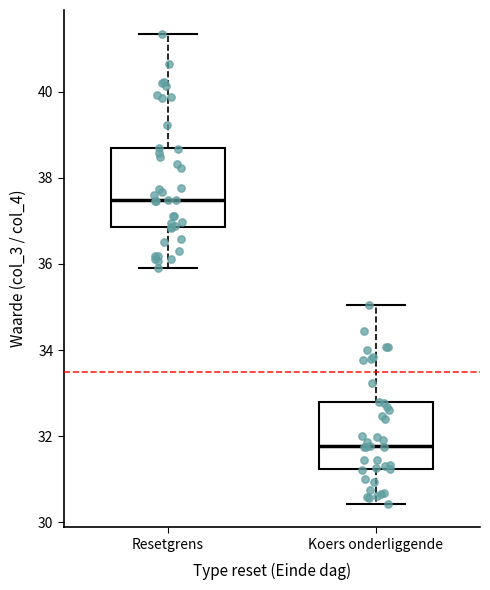

Where does the median line of the box for Koers onderliggende sit on the y-axis? The values are not printed on the chart, so give them approximately, as read against the axis.

31.8